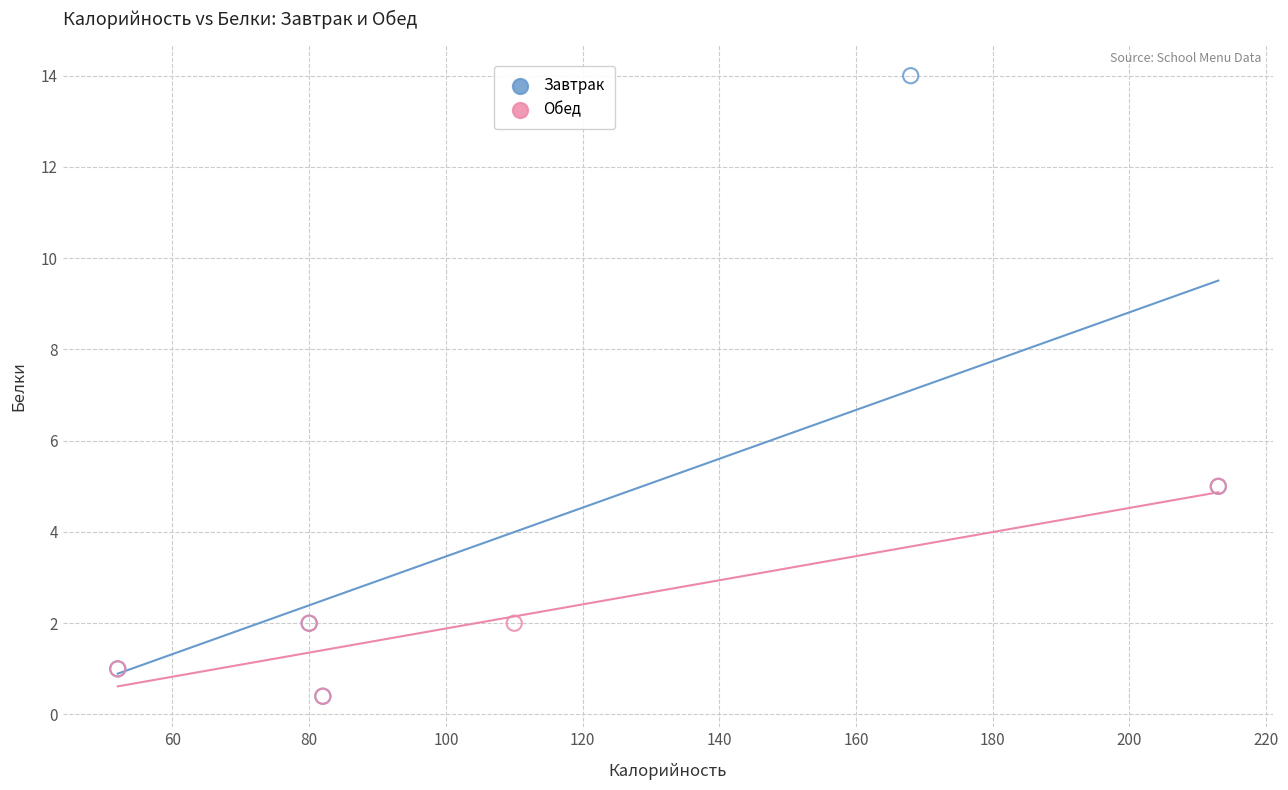

Which series has the widest spread of Y values?

Завтрак